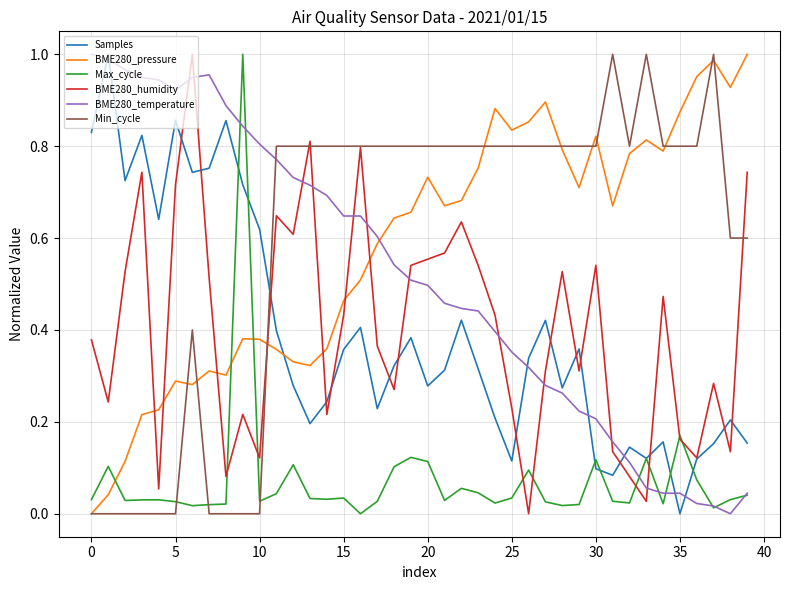

True or false: Samples and BME280_temperature cross at least once.

True